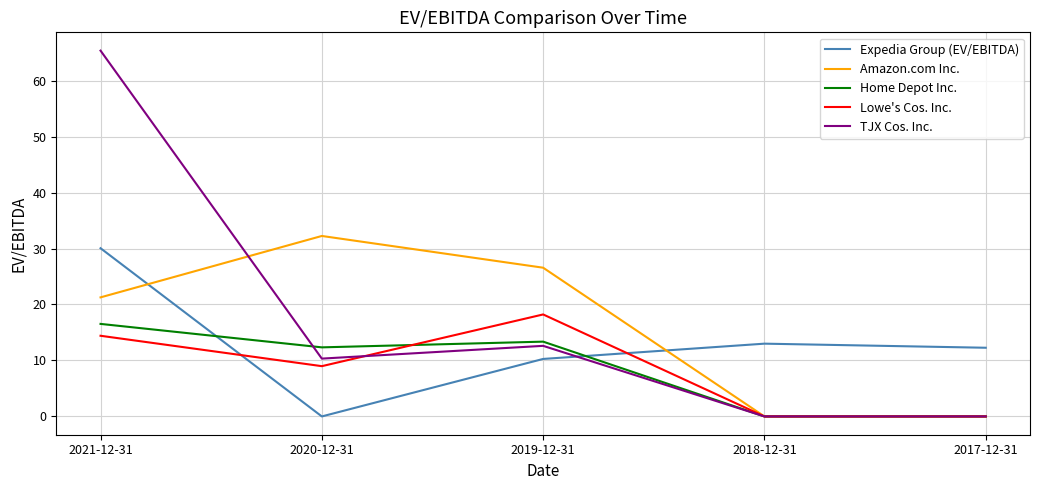

Between 2019-12-31 and 2018-12-31, which series saw the biggest shift?

Amazon.com Inc.